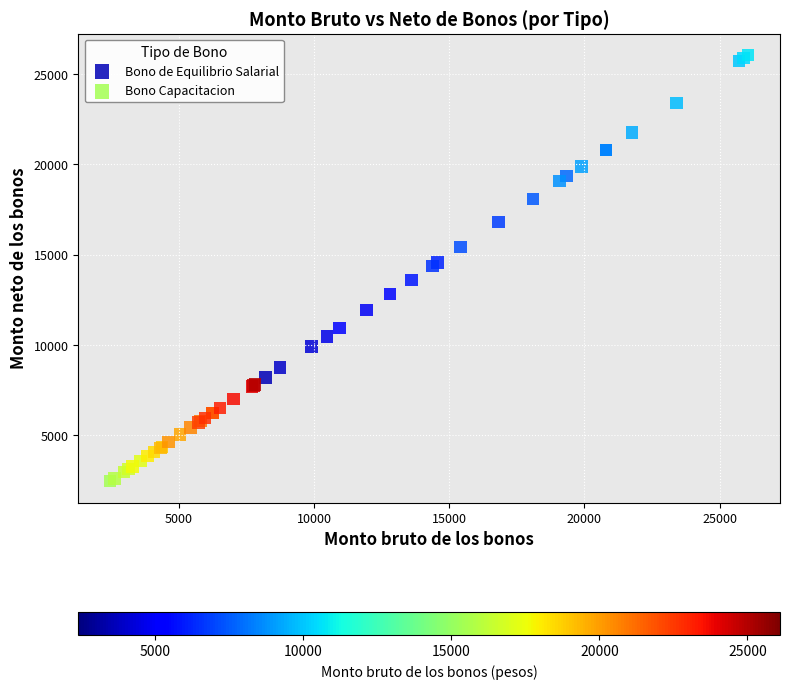

Which series reaches the minimum Y coordinate?

Bono Capacitacion